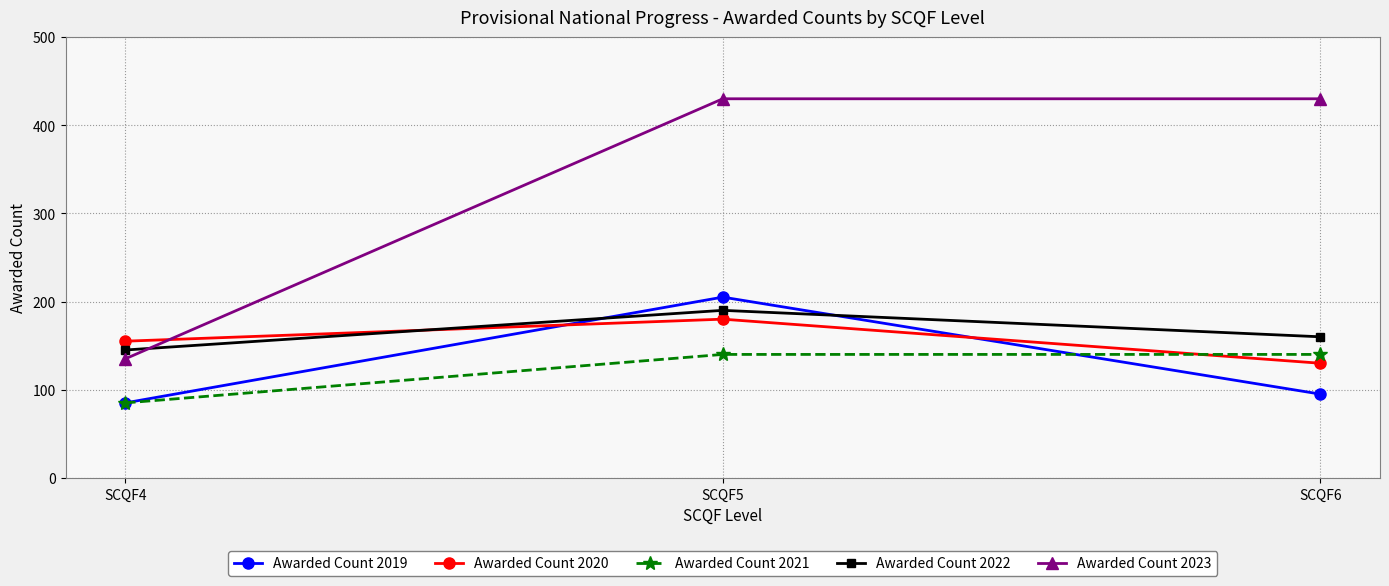

How many Awarded Count 2023 values are between 135 and 430?

3